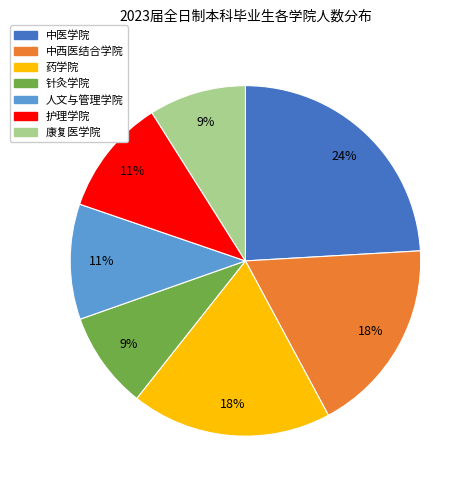

Which slice is the largest?

中医学院